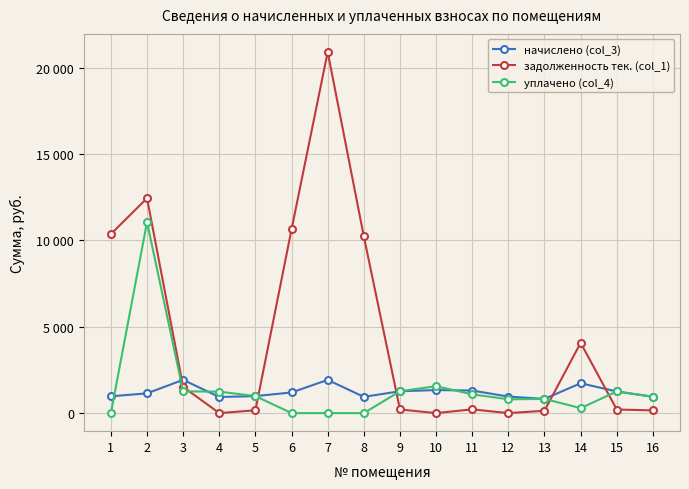

The уплачено (col_4) series shows 1265.6 at 9. True or false?

True